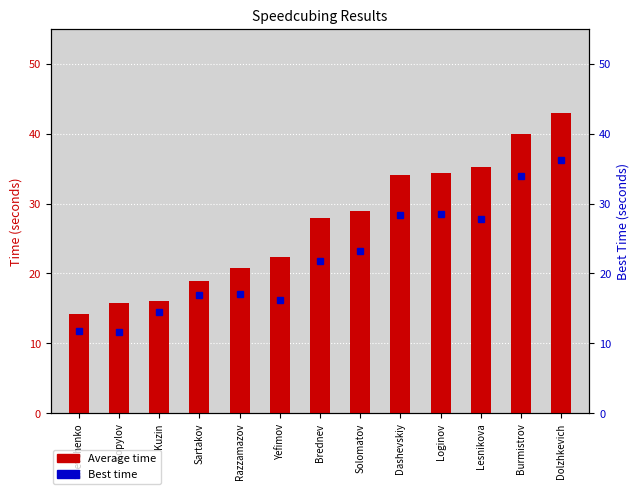

Which series has the widest spread of values?

Average